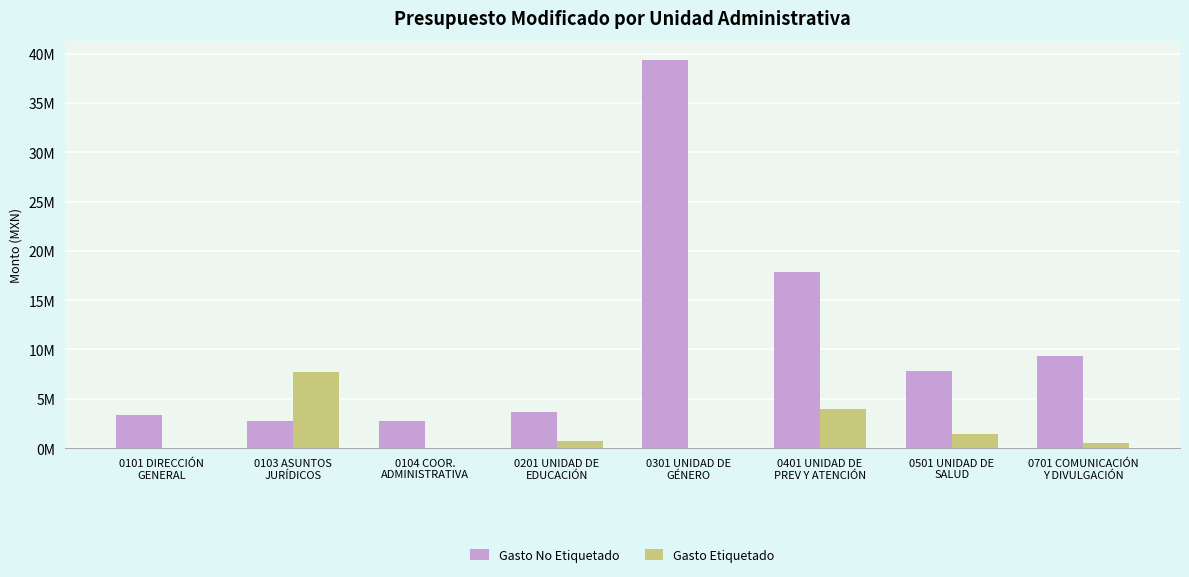

Reading left to right, list all the values displayed in this chart.

Gasto No Etiquetado: 0101 DIRECCIÓN
GENERAL=3330937.1	0103 ASUNTOS
JURÍDICOS=2705287.0	0104 COOR.
ADMINISTRATIVA=2735783.5	0201 UNIDAD DE
EDUCACIÓN=3620637.5	0301 UNIDAD DE
GÉNERO=39347413.6	0401 UNIDAD DE
PREV Y ATENCIÓN=17850577.6	0501 UNIDAD DE
SALUD=7782003.5	0701 COMUNICACIÓN
Y DIVULGACIÓN=9337952.2
Gasto Etiquetado: 0101 DIRECCIÓN
GENERAL=0.0	0103 ASUNTOS
JURÍDICOS=7672462.8	0104 COOR.
ADMINISTRATIVA=27408.4	0201 UNIDAD DE
EDUCACIÓN=746854.3	0301 UNIDAD DE
GÉNERO=0.0	0401 UNIDAD DE
PREV Y ATENCIÓN=3948148.7	0501 UNIDAD DE
SALUD=1433820.5	0701 COMUNICACIÓN
Y DIVULGACIÓN=546877.4